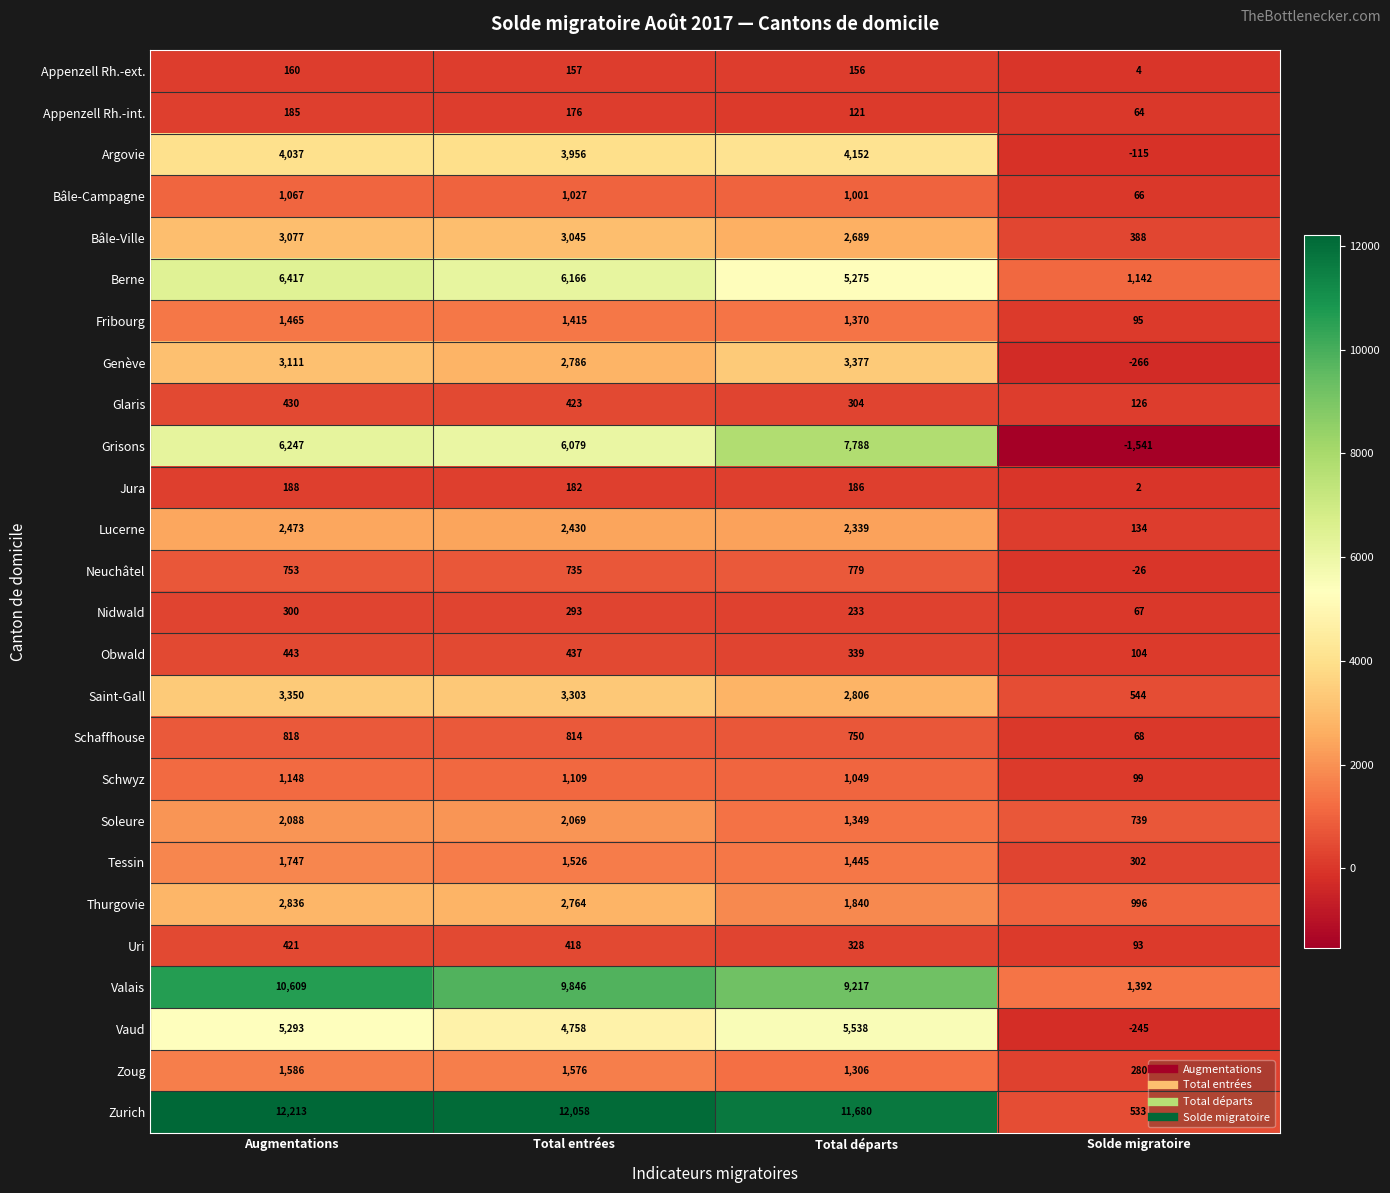

How many distinct data groups are displayed?

26